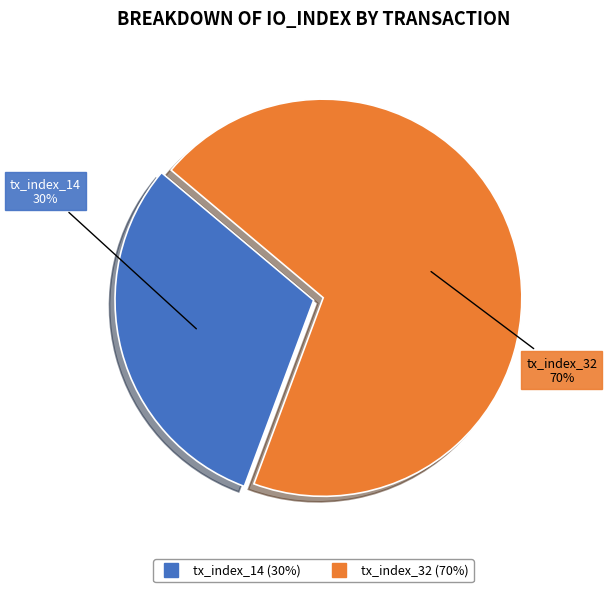

Which category has the biggest portion of the pie?

tx_index_32